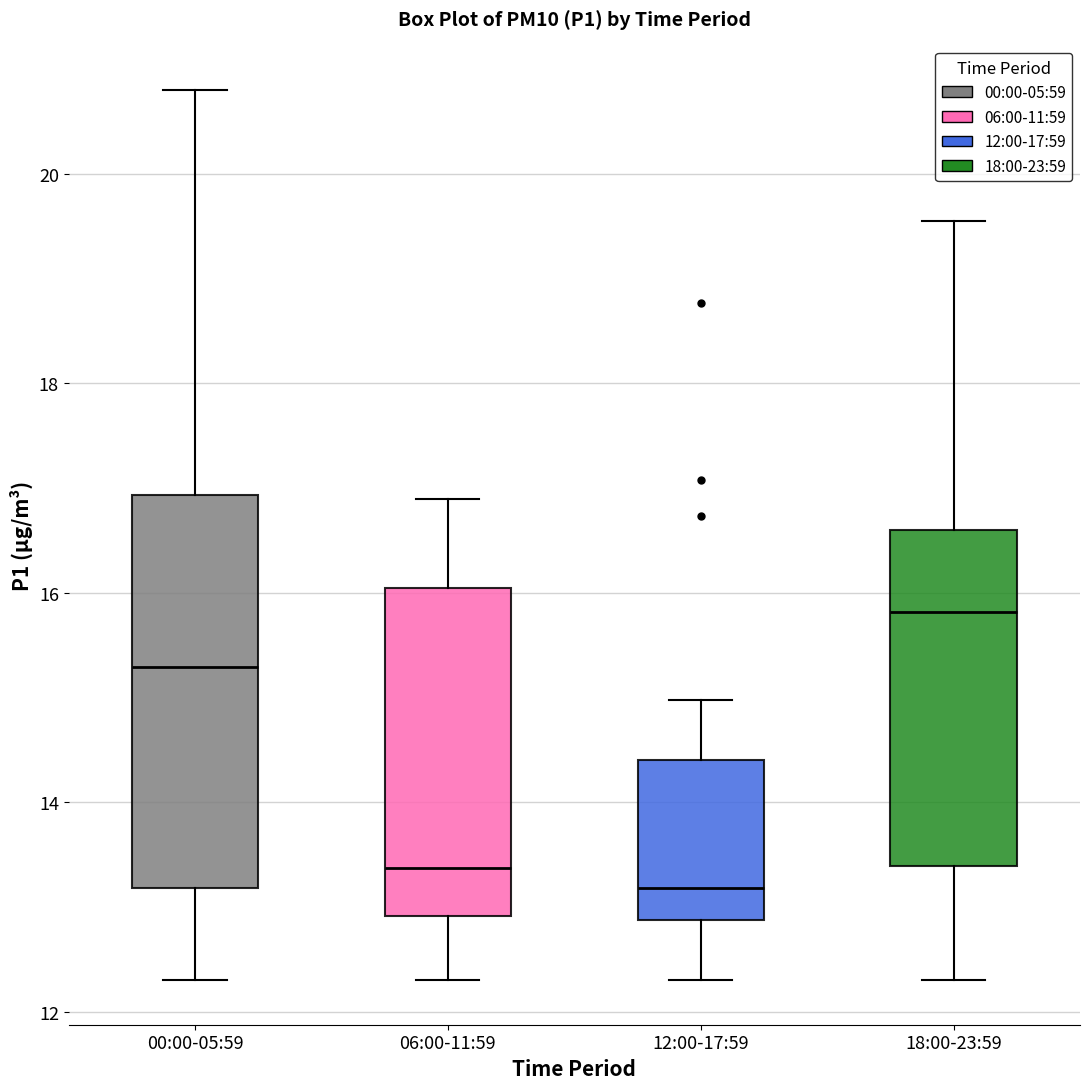

Which box is the tallest, from its lower edge to its upper edge?

00:00-05:59